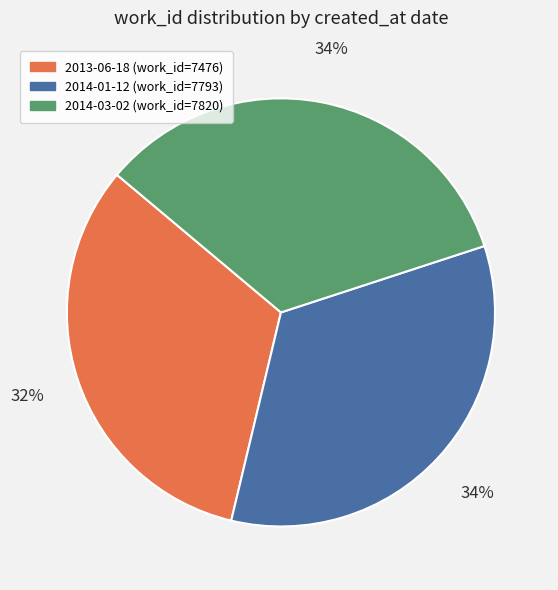

Count the number of slices in the pie.

3